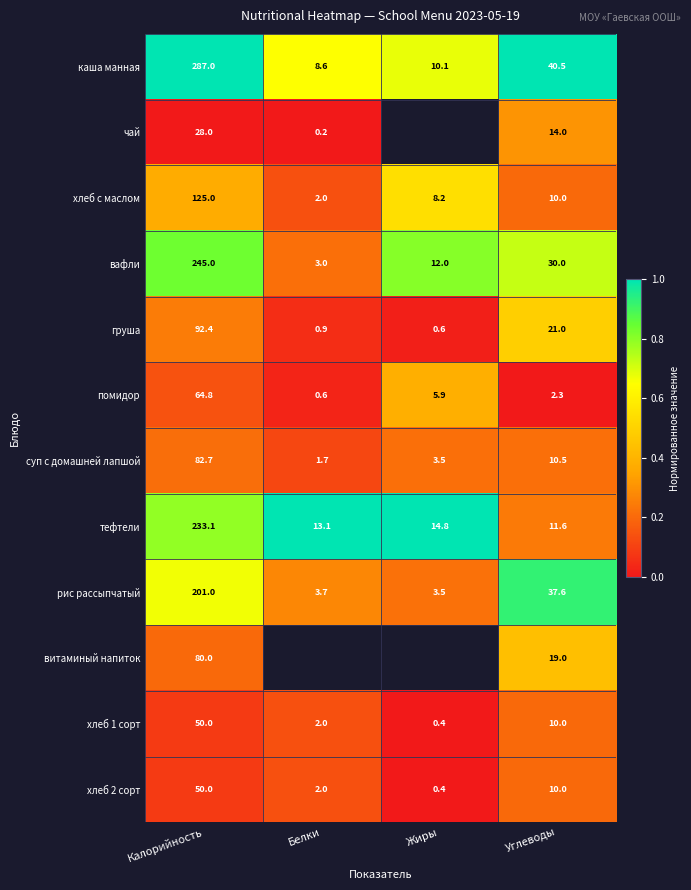

Between Белки and Жиры, which is larger?

Жиры